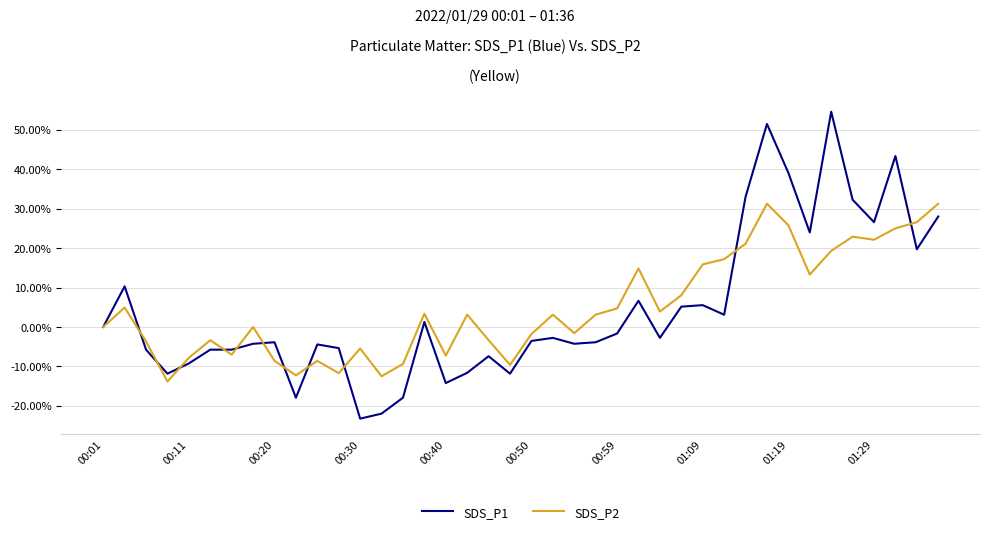

Rank the series by their maximum value, from highest to lowest.

SDS_P1, SDS_P2